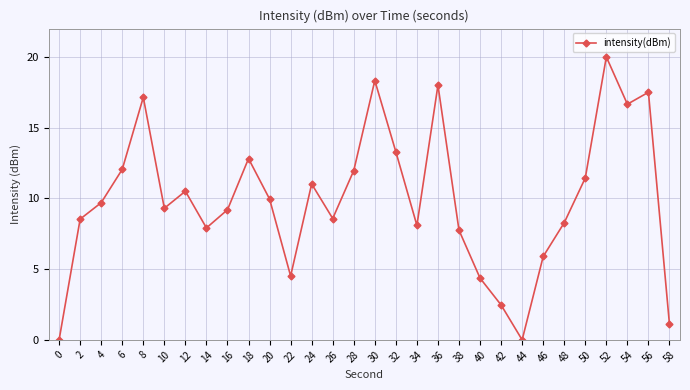

At which category does the chart reach its peak across all series?

52